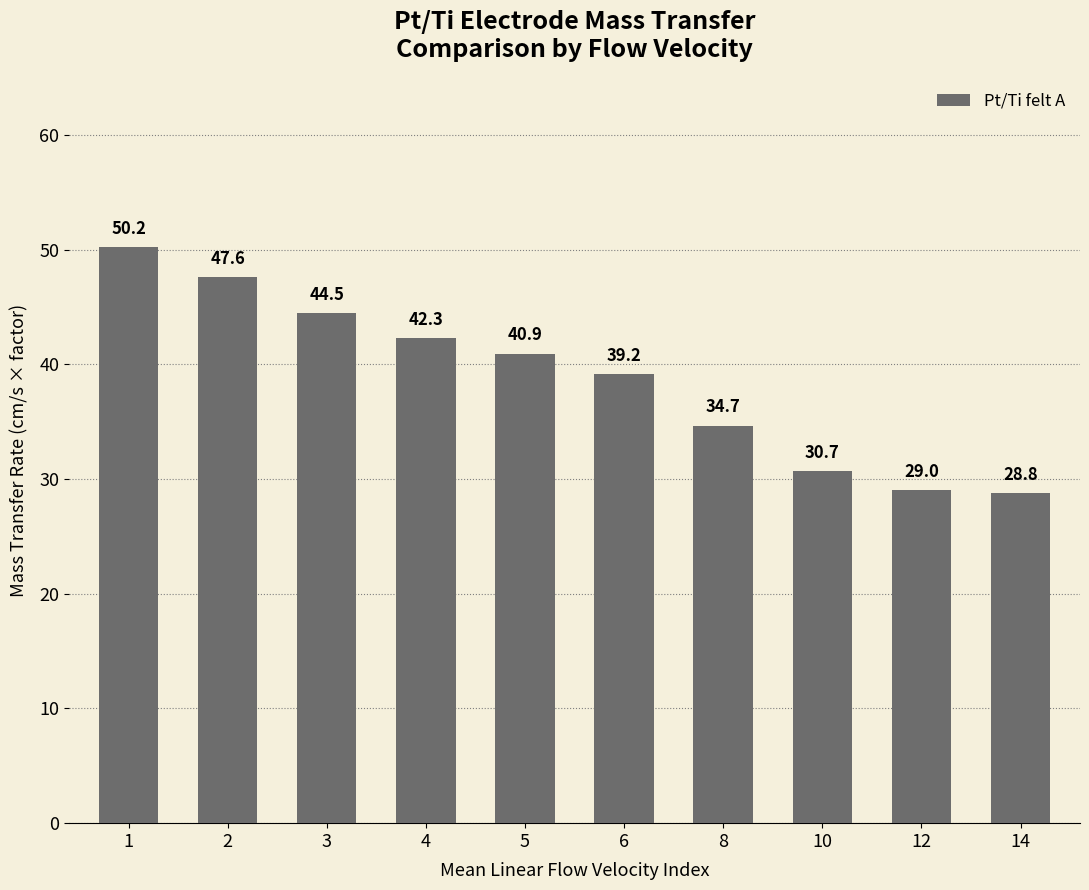

What is the difference between the maximum and minimum values?

21.4